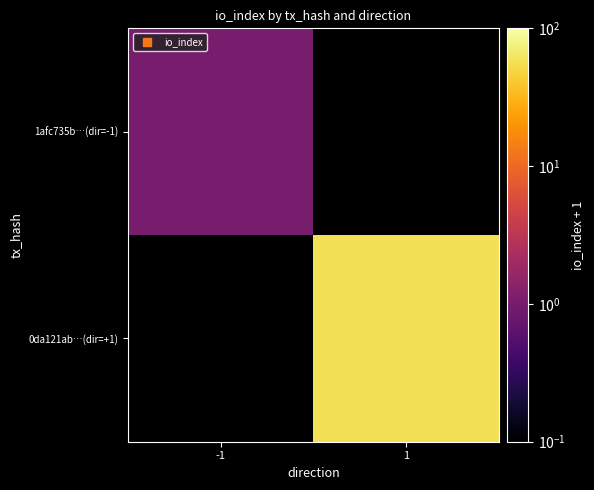

List the series in order of their peak value, highest first.

1afc735b…(dir=-1), 0da121ab…(dir=+1)